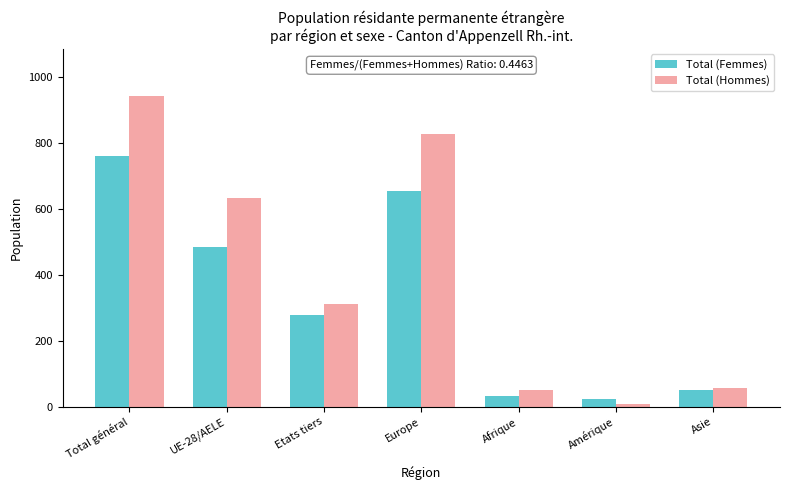

What is the difference between the second highest and minimum values in the Total (Femmes) series?

633